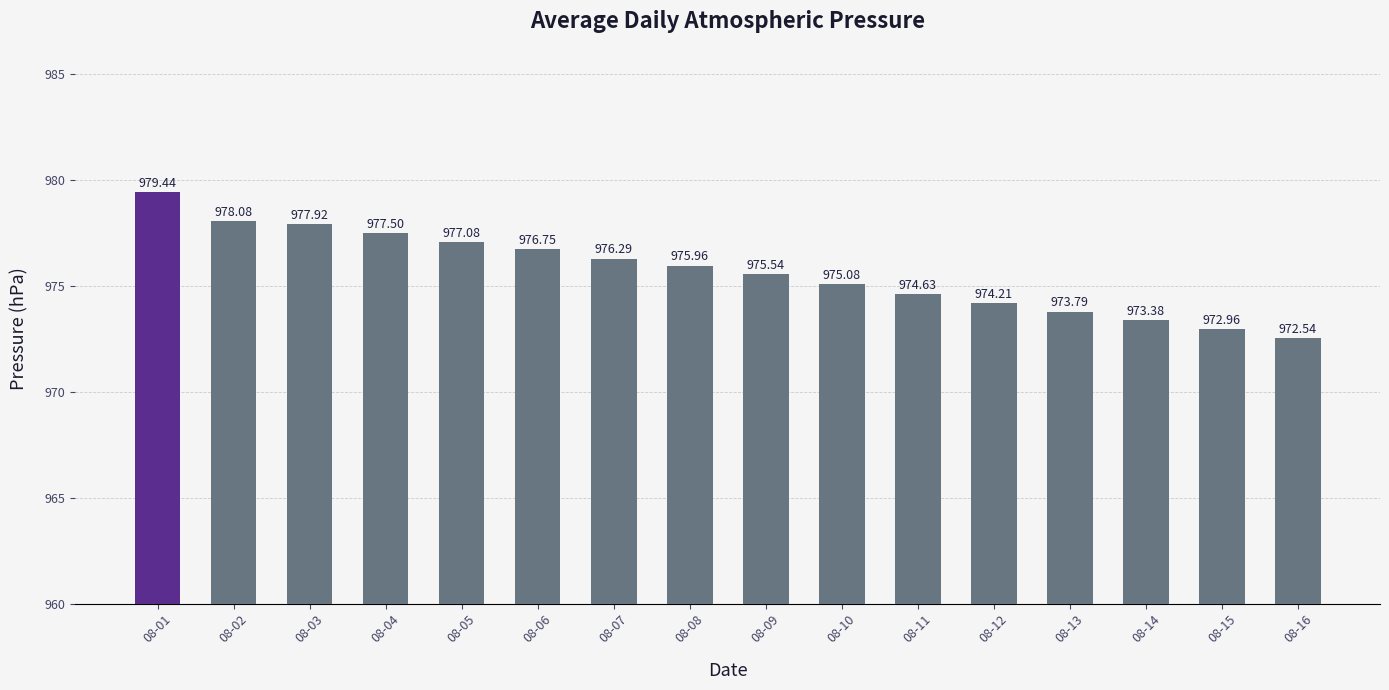

What is the sum of the values at 08-03 and 08-09?

1953.5